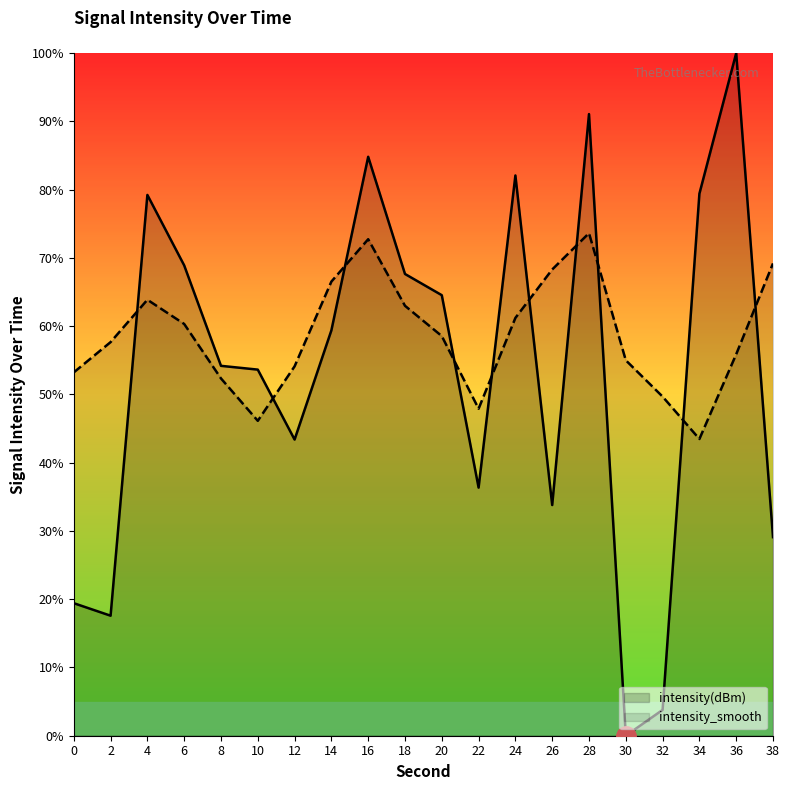

Which series has the widest spread of values?

intensity(dBm)